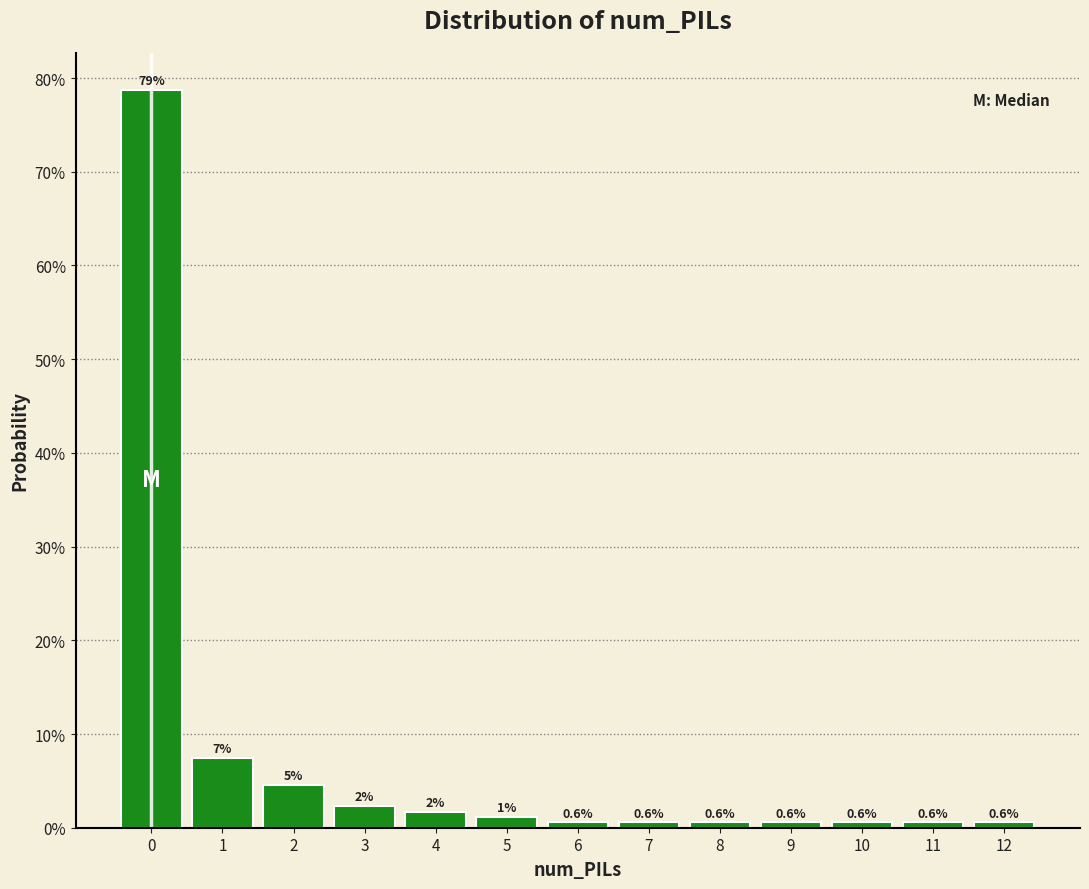

Which range on the x-axis has the tallest bar?

-0.5 to 0.5